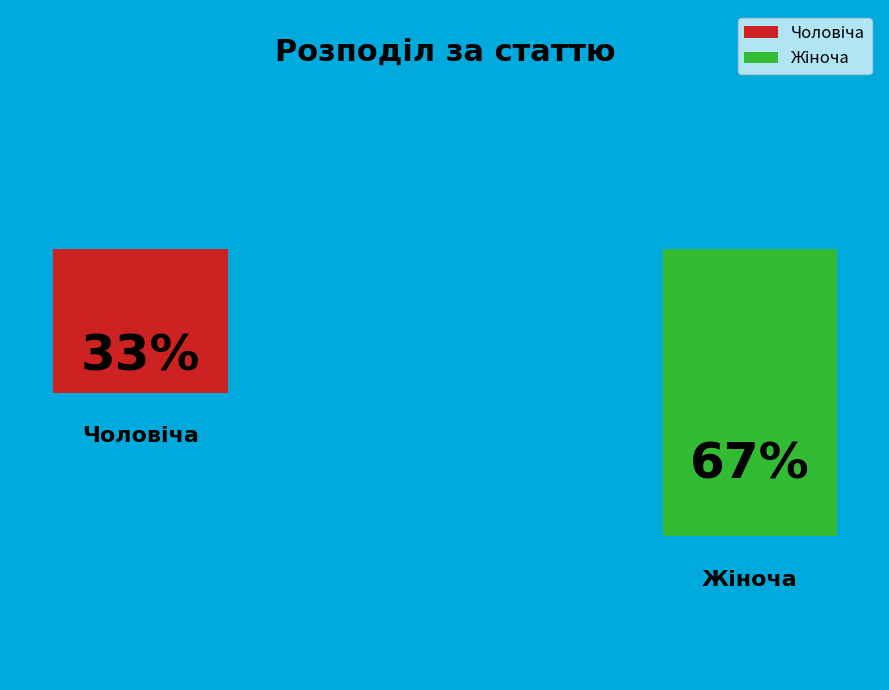

Between Чоловіча and Жіноча, which is larger?

Жіноча